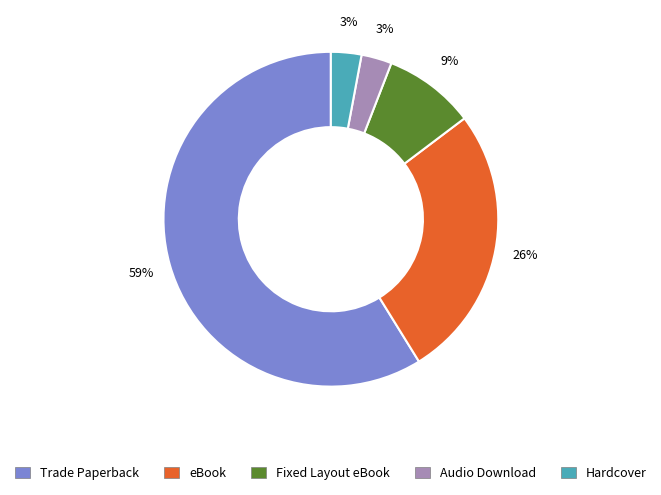

Is it true that Fixed Layout eBook is 9% of the pie?

True